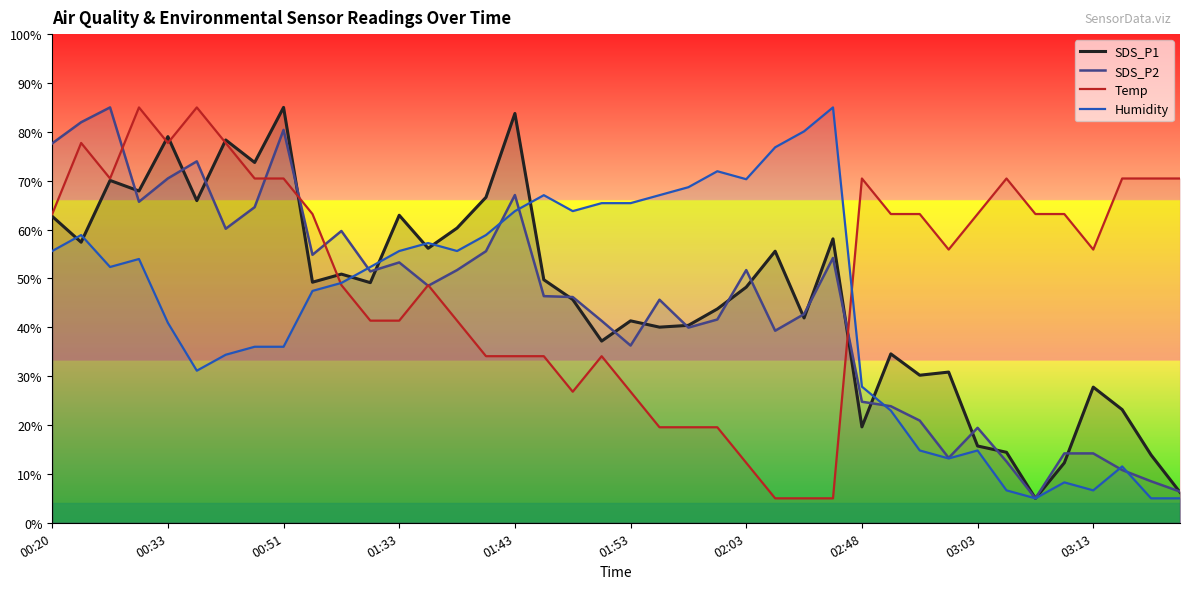

Reading left to right, transcribe all the data shown in this chart.

SDS_P1: 62.7	57.4	70.1	67.9	79.0	65.9	78.3	73.7	85.0	49.2	50.9	49.1	62.9	56.2	60.3	66.6	83.8	49.7	45.7	37.2	41.3	40.0	40.4	43.8	48.2	55.6	41.9	58.1	19.6	34.6	30.2	30.8	15.7	14.4	5.0	12.3	27.8	23.2	13.9	6.2
SDS_P2: 77.6	82.0	85.0	65.7	70.5	74.0	60.2	64.6	80.4	54.8	59.7	51.4	53.3	48.5	51.7	55.6	67.1	46.4	46.2	41.3	36.3	45.6	39.9	41.6	51.7	39.3	42.7	54.2	24.8	23.9	20.9	13.3	19.4	12.5	5.0	14.2	14.2	10.8	8.5	6.4
Temp: 63.2	77.7	70.5	85.0	77.7	85.0	77.7	70.5	70.5	63.2	48.6	41.4	41.4	48.6	41.4	34.1	34.1	34.1	26.8	34.1	26.8	19.5	19.5	19.5	12.3	5.0	5.0	5.0	70.5	63.2	63.2	55.9	63.2	70.5	63.2	63.2	55.9	70.5	70.5	70.5
Humidity: 55.6	58.9	52.3	54.0	40.9	31.1	34.4	36.0	36.0	47.4	49.1	52.3	55.6	57.2	55.6	58.9	63.8	67.0	63.8	65.4	65.4	67.0	68.7	71.9	70.3	76.8	80.1	85.0	27.9	23.0	14.8	13.2	14.8	6.6	5.0	8.3	6.6	11.5	5.0	5.0